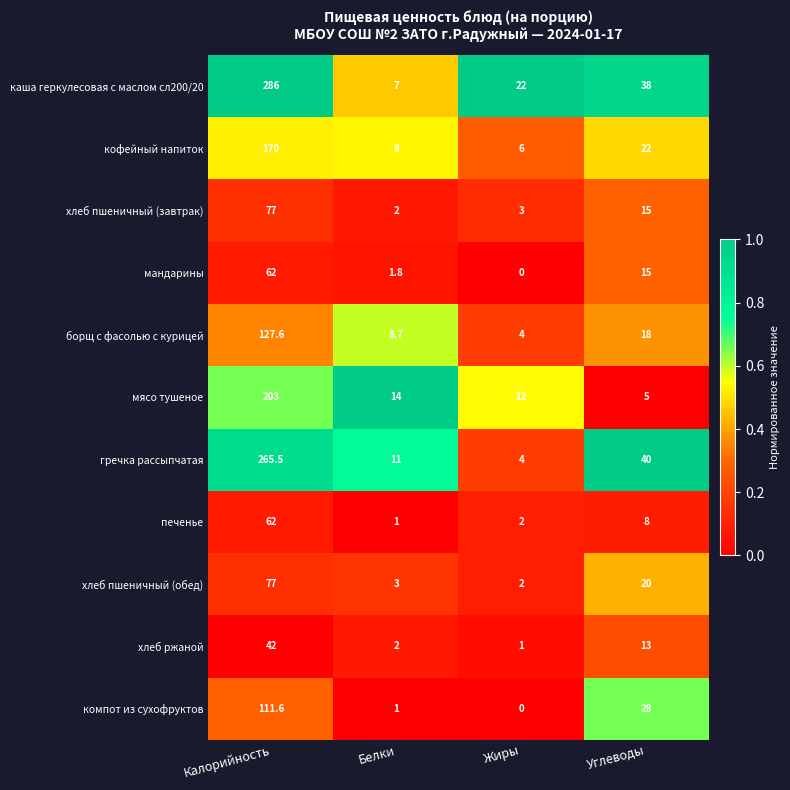

What is the spread (max minus min) of values at Калорийность?

244.0